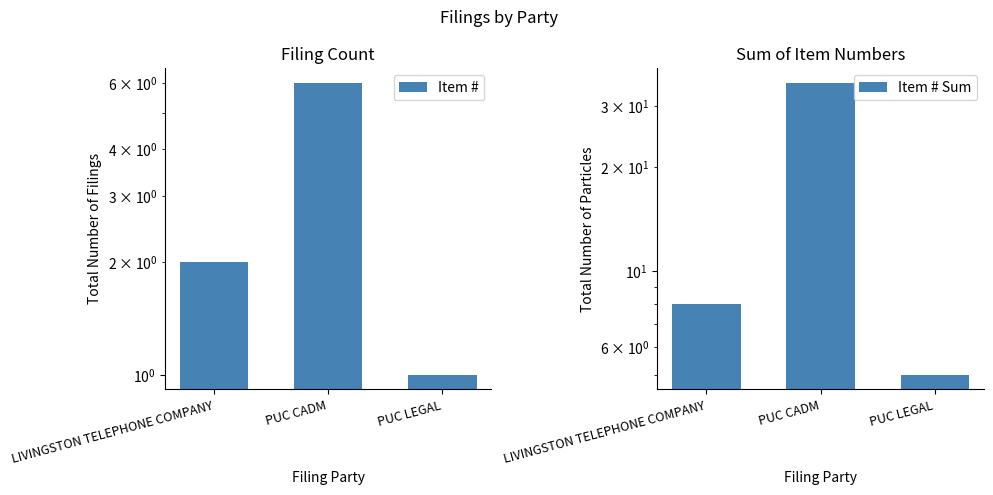

What is the sum of the Item # Sum values at PUC CADM and LIVINGSTON TELEPHONE COMPANY?

43